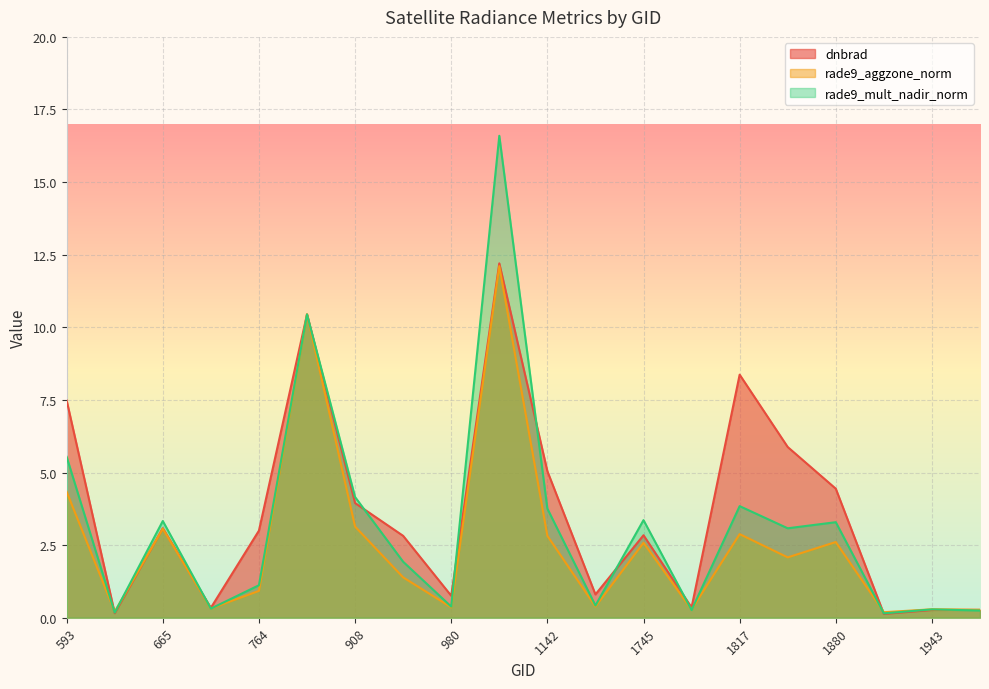

Reading left to right, transcribe all the data shown in this chart.

dnbrad: 593=7.5	629=0.2	665=3.1	710=0.3	764=3.0	872=10.4	908=3.9	944=2.8	980=0.8	1070=12.2	1142=5.0	1196=0.8	1745=2.8	1781=0.4	1817=8.4	1835=5.9	1880=4.4	1916=0.1	1943=0.3	1988=0.3
rade9_aggzone_norm: 593=4.3	629=0.2	665=3.1	710=0.3	764=0.9	872=10.4	908=3.1	944=1.4	980=0.4	1070=12.1	1142=2.8	1196=0.4	1745=2.6	1781=0.3	1817=2.9	1835=2.1	1880=2.6	1916=0.2	1943=0.3	1988=0.3
rade9_mult_nadir_norm: 593=5.5	629=0.2	665=3.3	710=0.3	764=1.1	872=10.4	908=4.2	944=1.9	980=0.4	1070=16.6	1142=3.8	1196=0.4	1745=3.4	1781=0.3	1817=3.8	1835=3.1	1880=3.3	1916=0.1	1943=0.3	1988=0.2